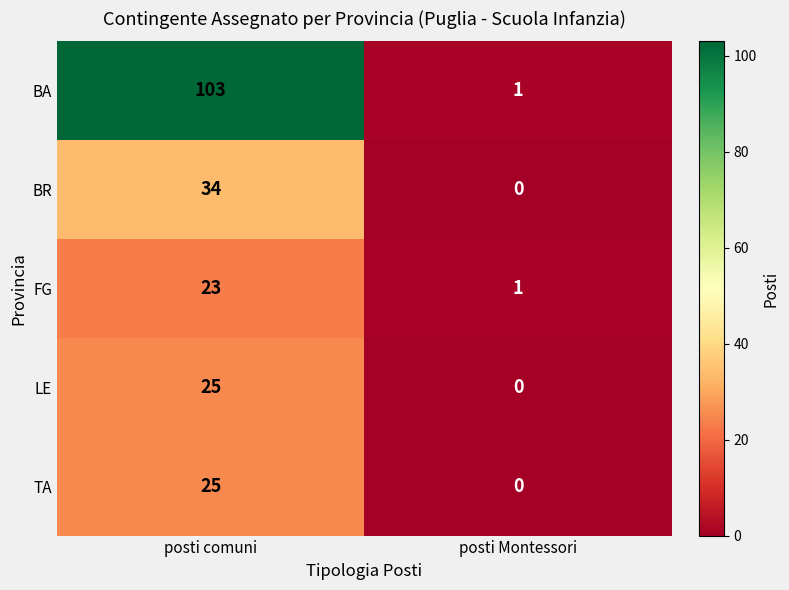

Reading left to right, list all the values displayed in this chart.

BA: posti comuni=103	posti Montessori=1
BR: posti comuni=34	posti Montessori=0
FG: posti comuni=23	posti Montessori=1
LE: posti comuni=25	posti Montessori=0
TA: posti comuni=25	posti Montessori=0